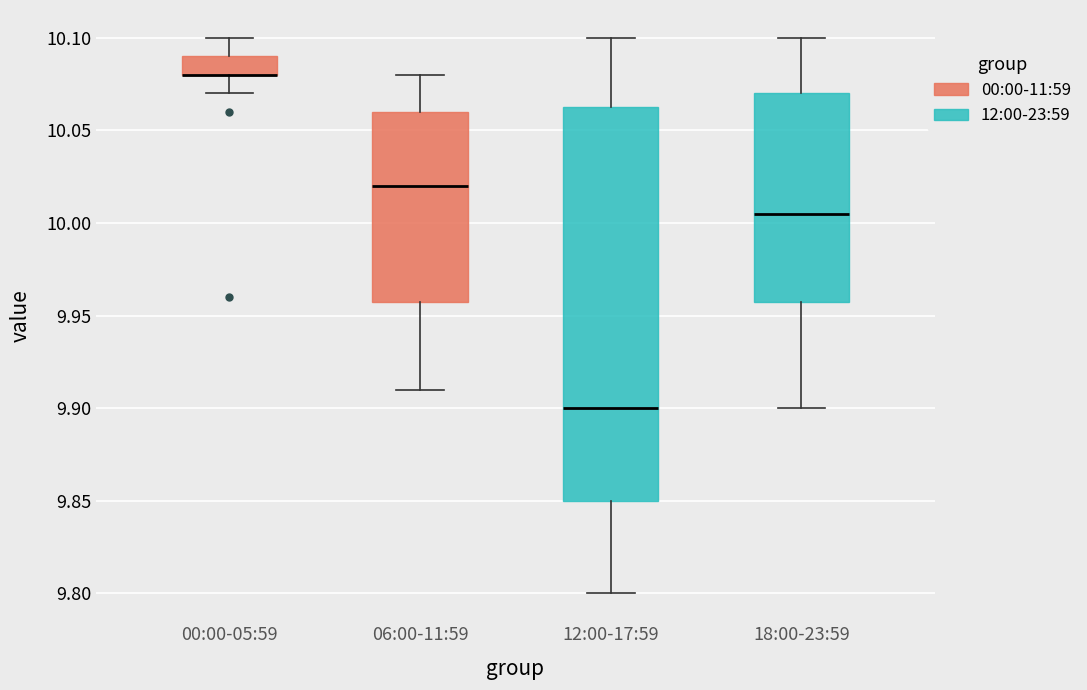

Reading left to right, transcribe this box plot: for each box, give where its median line is, the range the box spans, and where its two whiskers end, as read against the y-axis. The values are not printed on the chart, so give them approximately, as read against the axis.

00:00-05:59: median 10.080 (drawn on the box's lower edge), box 10.080 to 10.090, whiskers 10.070 to 10.100
06:00-11:59: median 10.020, box 9.960 to 10.060, whiskers 9.910 to 10.080
12:00-17:59: median 9.900, box 9.850 to 10.065, whiskers 9.800 to 10.100
18:00-23:59: median 10.005, box 9.960 to 10.070, whiskers 9.900 to 10.100